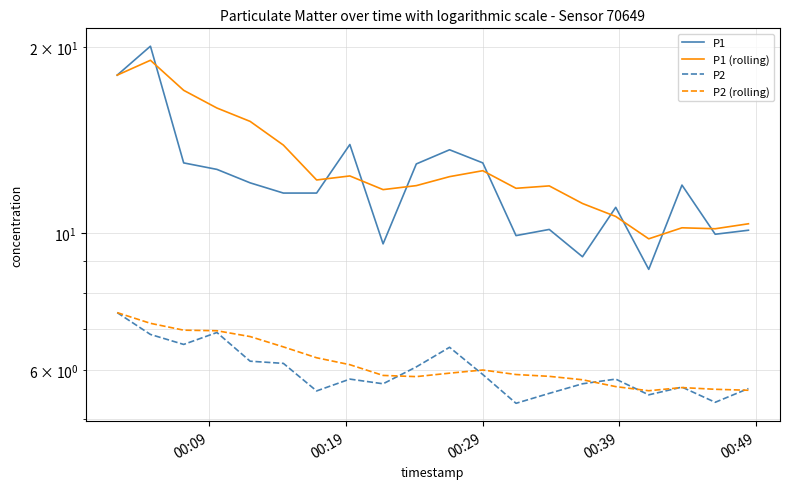

The P1 series shows 21.0 at 00:39. True or false?

False